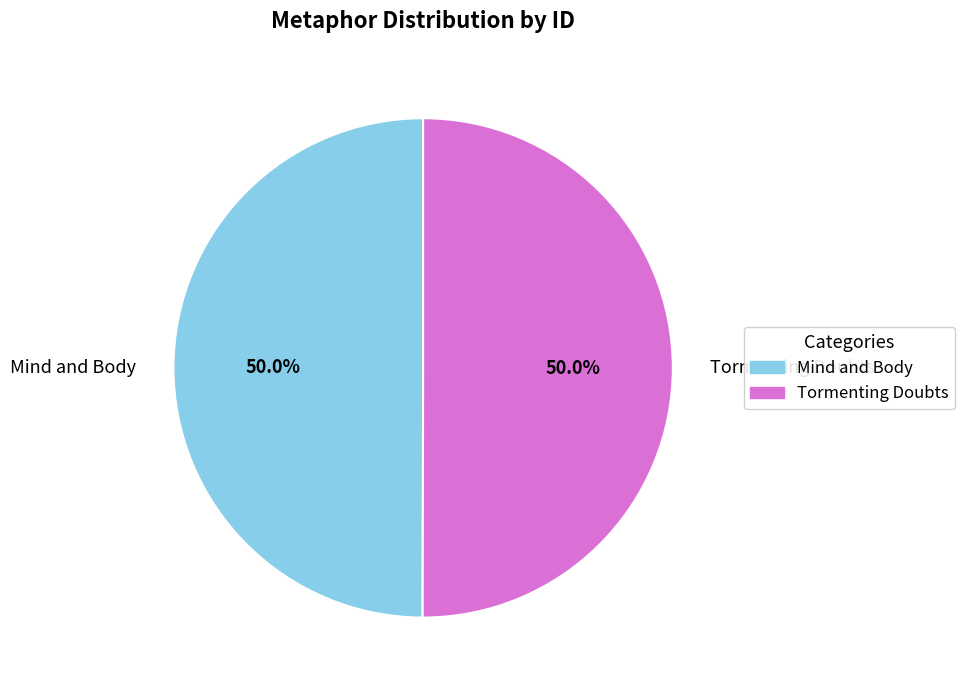

What percentage do Mind and Body and Tormenting Doubts together represent?

100.0%